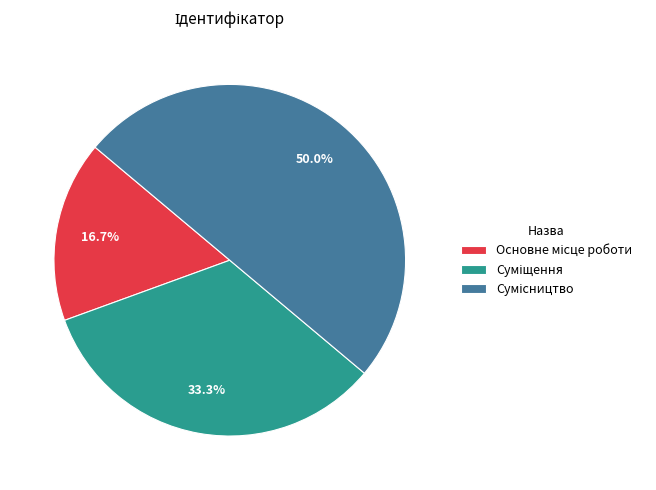

Is it true that Сумісництво is 50% of the pie?

True